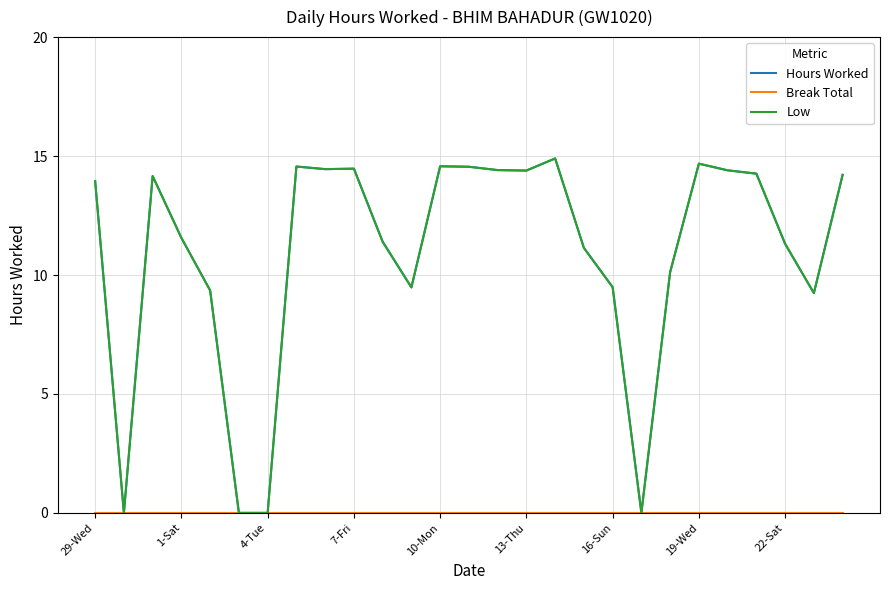

Does the chart have visible grid lines?

Yes